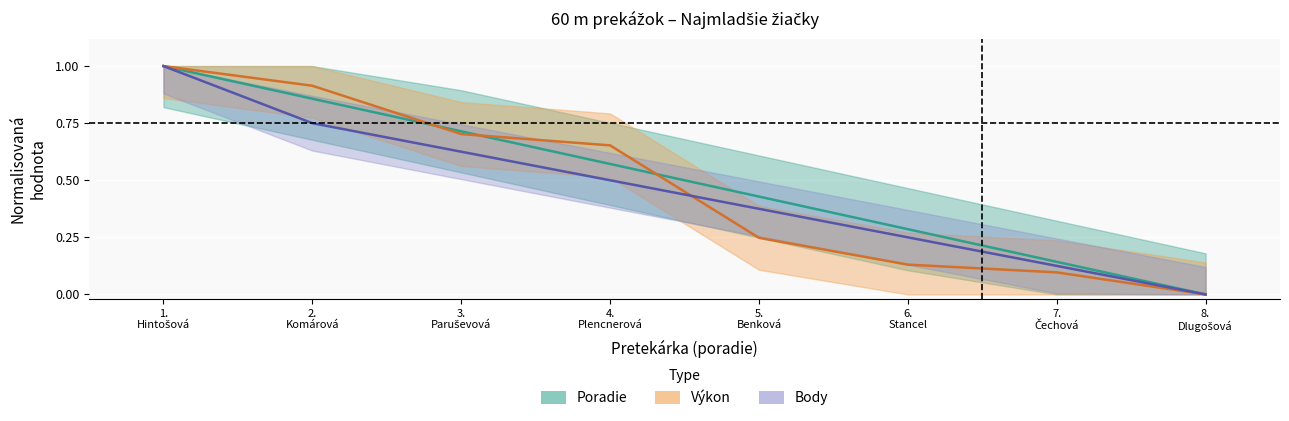

True or false: Poradie and Body cross at least once.

False